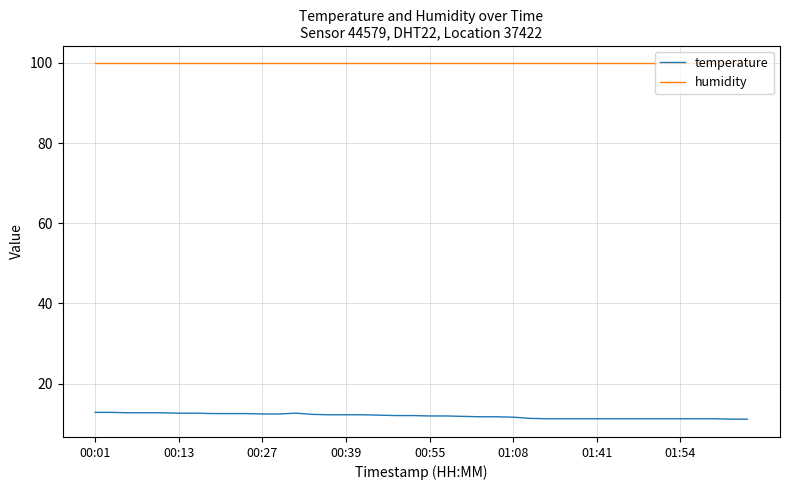

Which series has the widest spread of values?

temperature